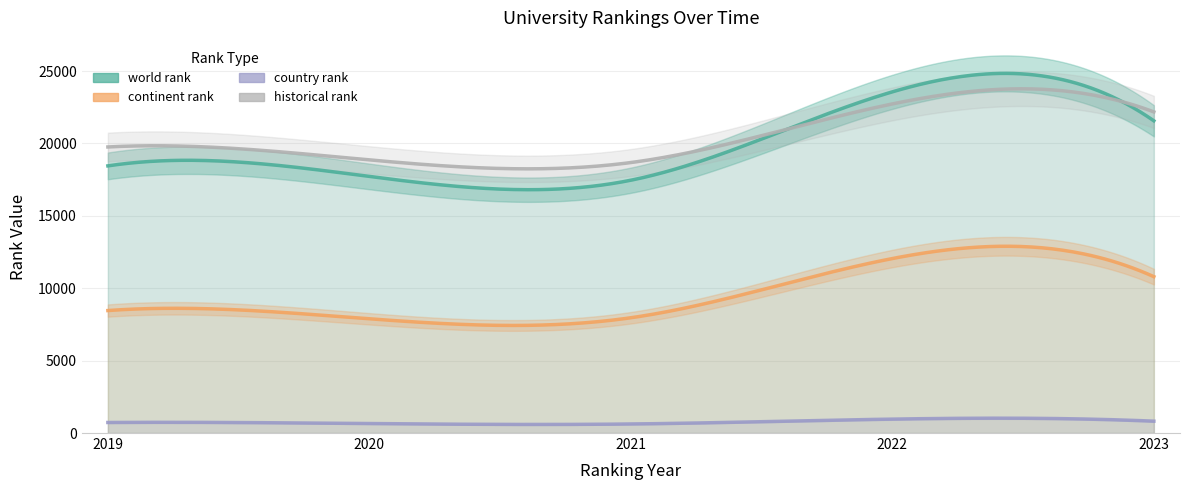

Rank the categories by historical rank value from highest to lowest.

2022, 2023, 2019, 2020, 2021